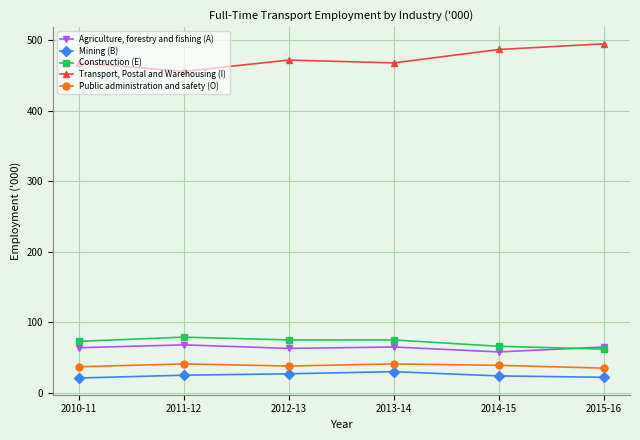

True or false: Public administration and safety (O) has more than 0 interior local peaks.

True